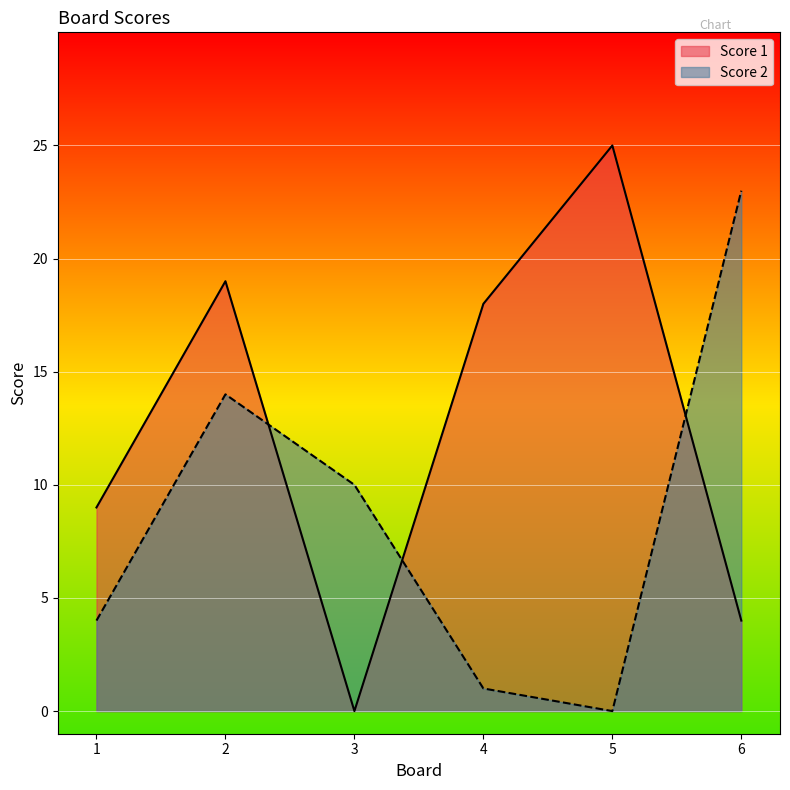

At which category does Score 2 reach its first local peak?

2